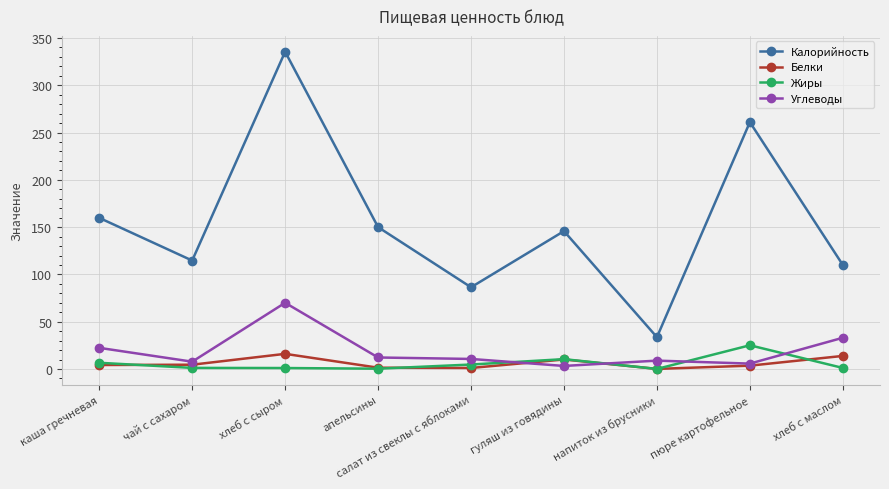

What are all the series names shown in the legend?

Калорийность, Белки, Жиры, Углеводы